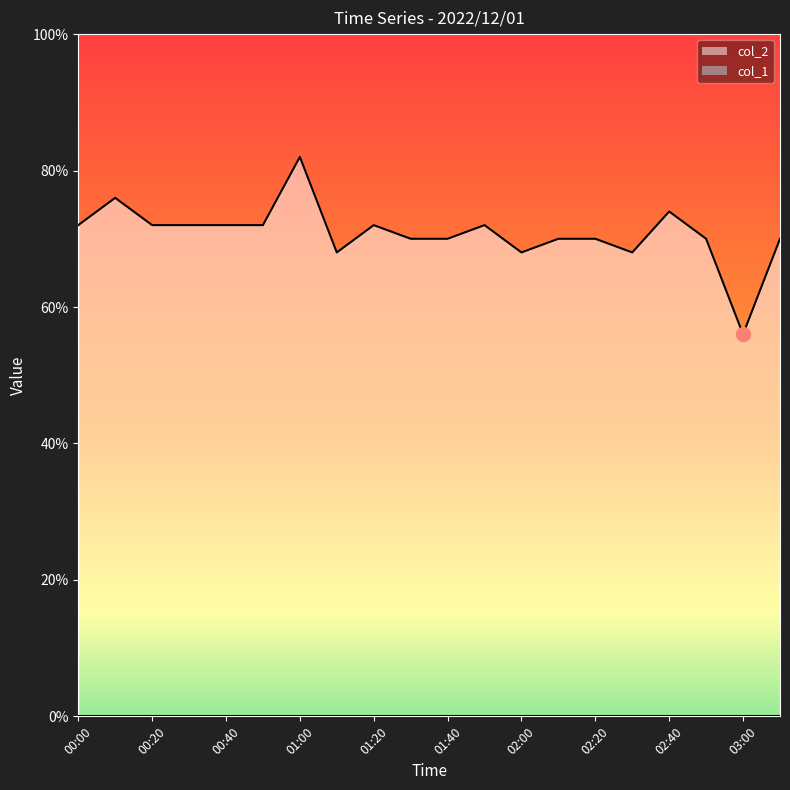

True or false: the data shows 1.4 at 01:20.

False